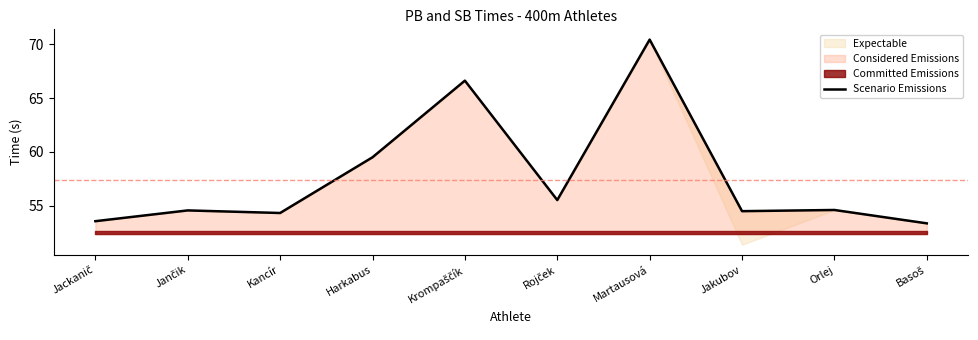

What is the change in value from Krompaščík to Jakubov?

-12.1